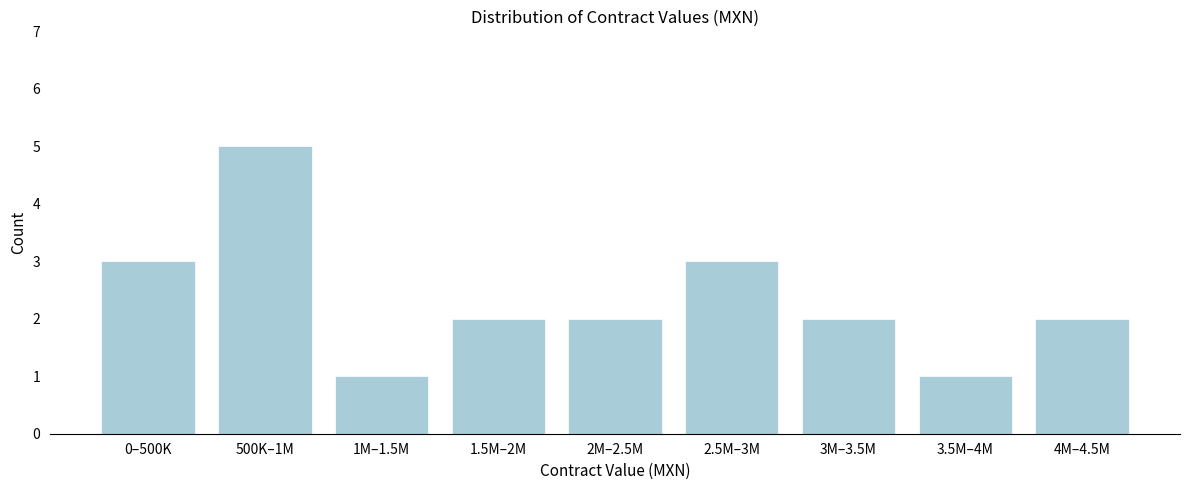

Reading right to left, list all the values displayed in this chart.

2	1	2	3	2	2	1	5	3